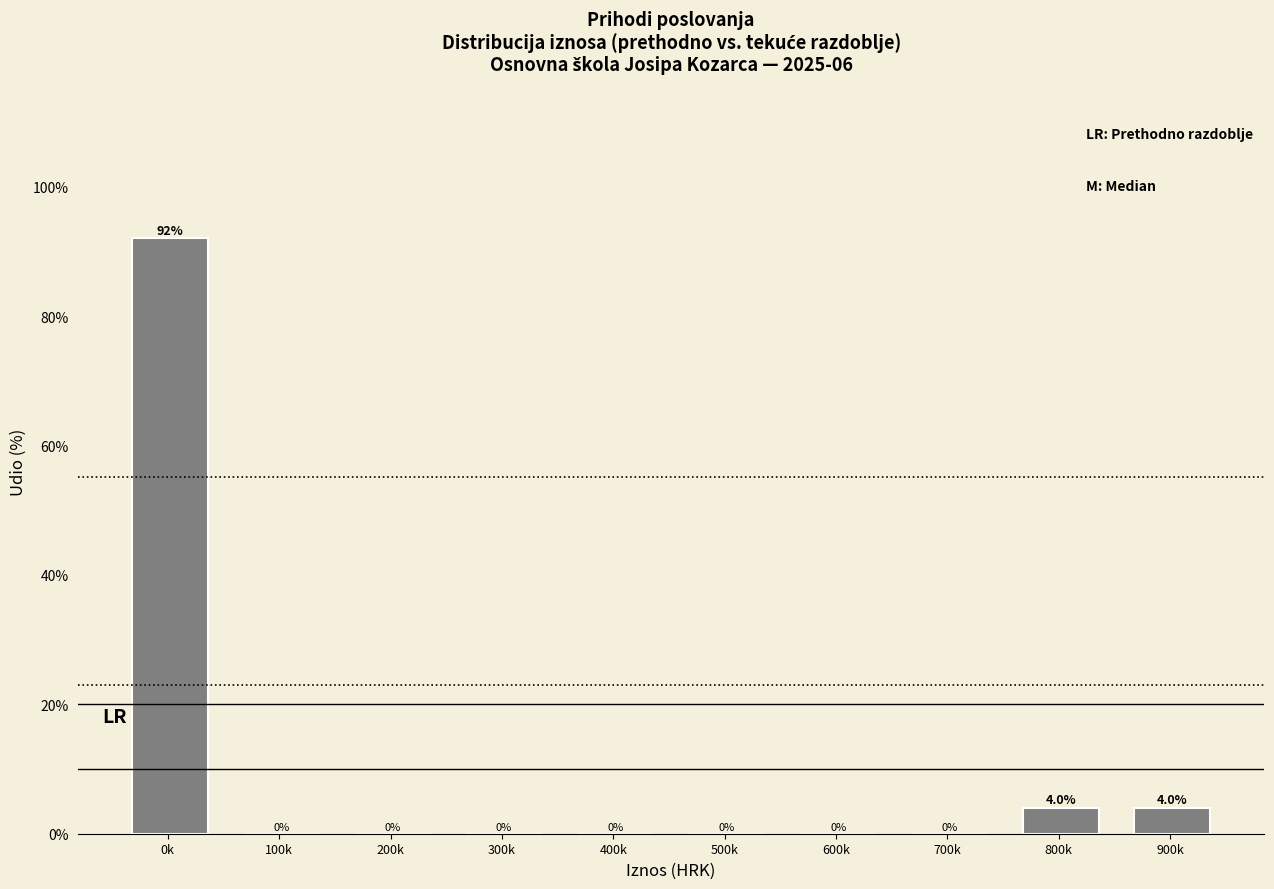

Reading left to right, transcribe all the data shown in this chart.

0k=92	100k=0	200k=0	300k=0	400k=0	500k=0	600k=0	700k=0	800k=4	900k=4